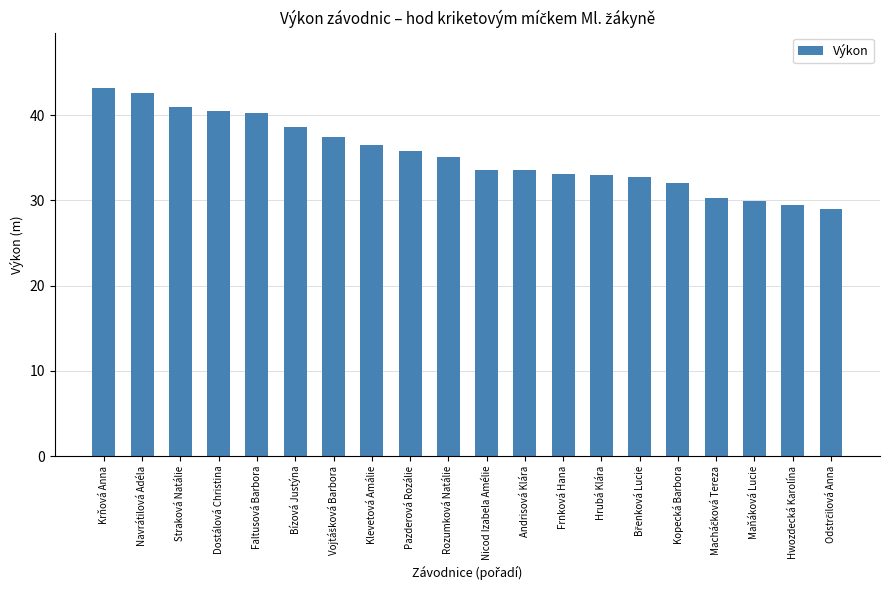

What is the maximum value shown in the chart?

43.2